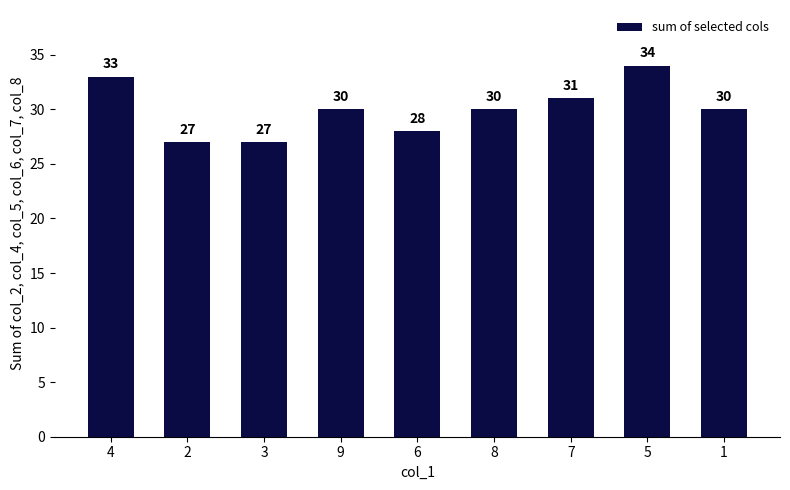

What is the minimum value shown in the chart?

27